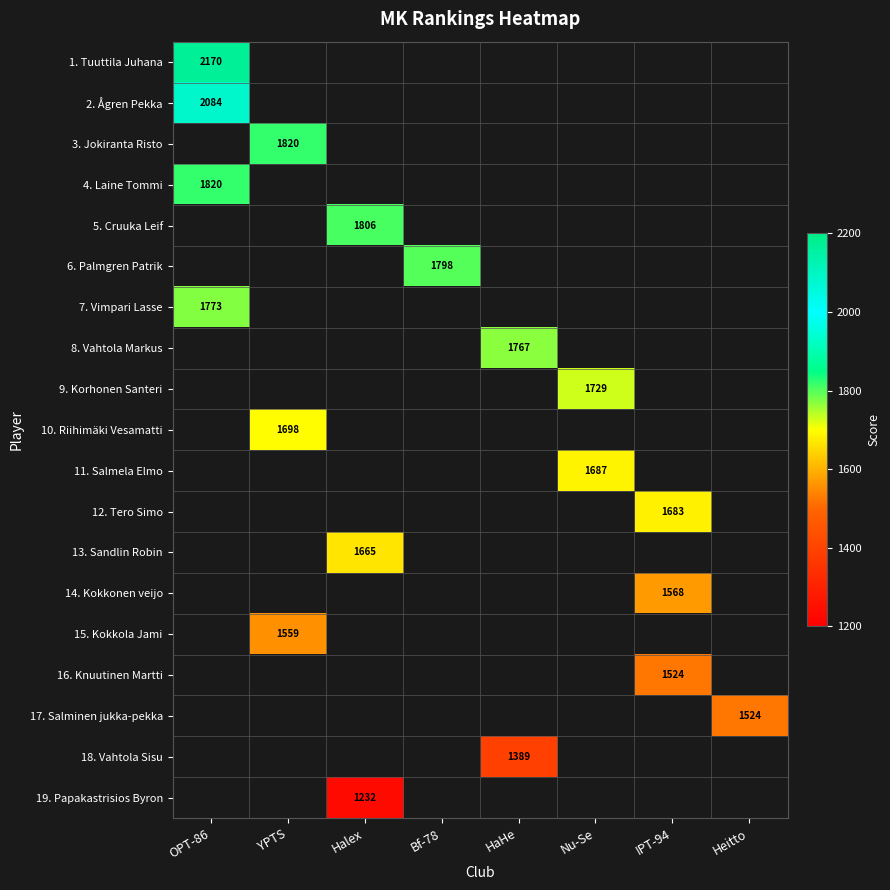

Is it true that 15. Kokkola Jami equals 1013 at YPTS?

False